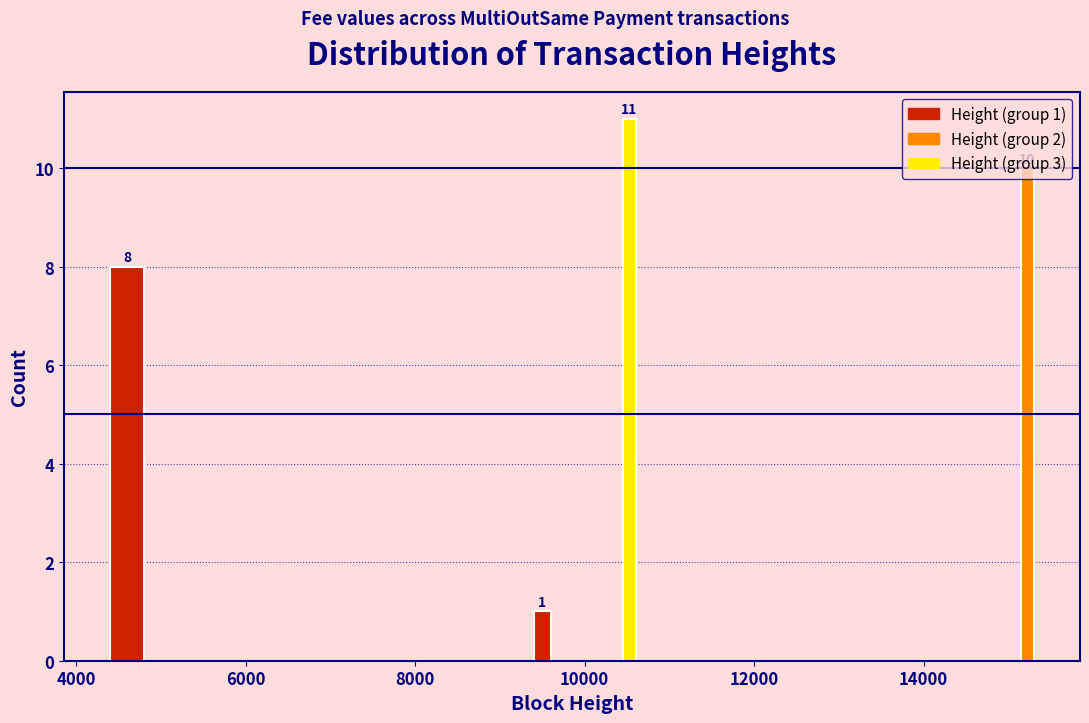

Read against the x-axis, roughly where is the centre of the tallest bar?

10600